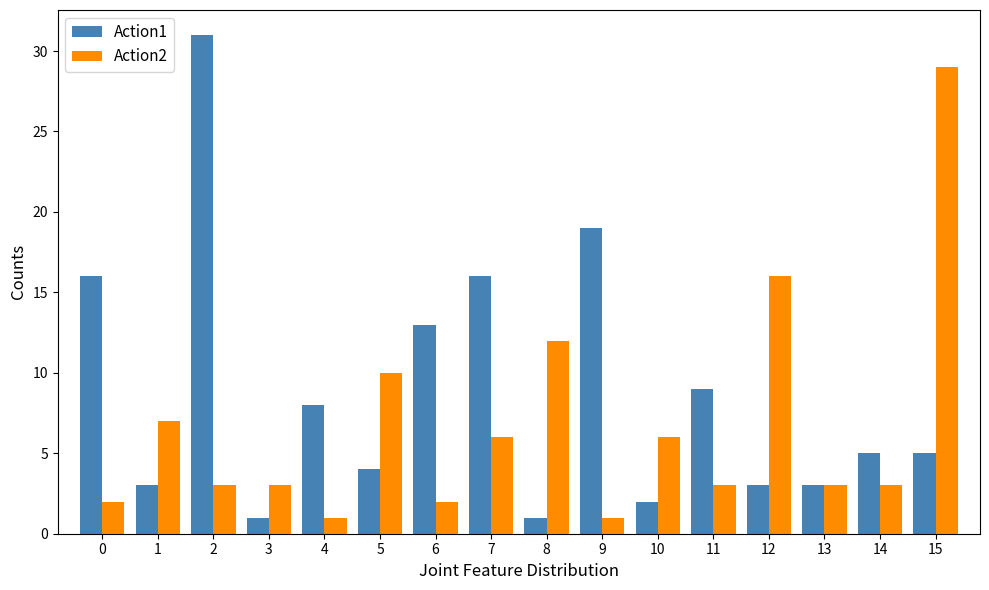

Reading left to right, what are all the values shown in this chart?

Action1: 16	3	31	1	8	4	13	16	1	19	2	9	3	3	5	5
Action2: 2	7	3	3	1	10	2	6	12	1	6	3	16	3	3	29